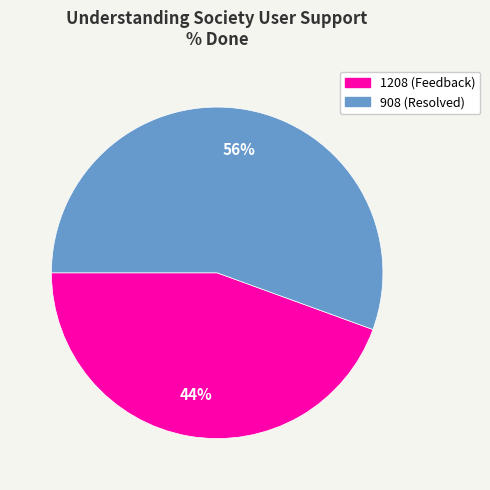

What is the majority slice?

908